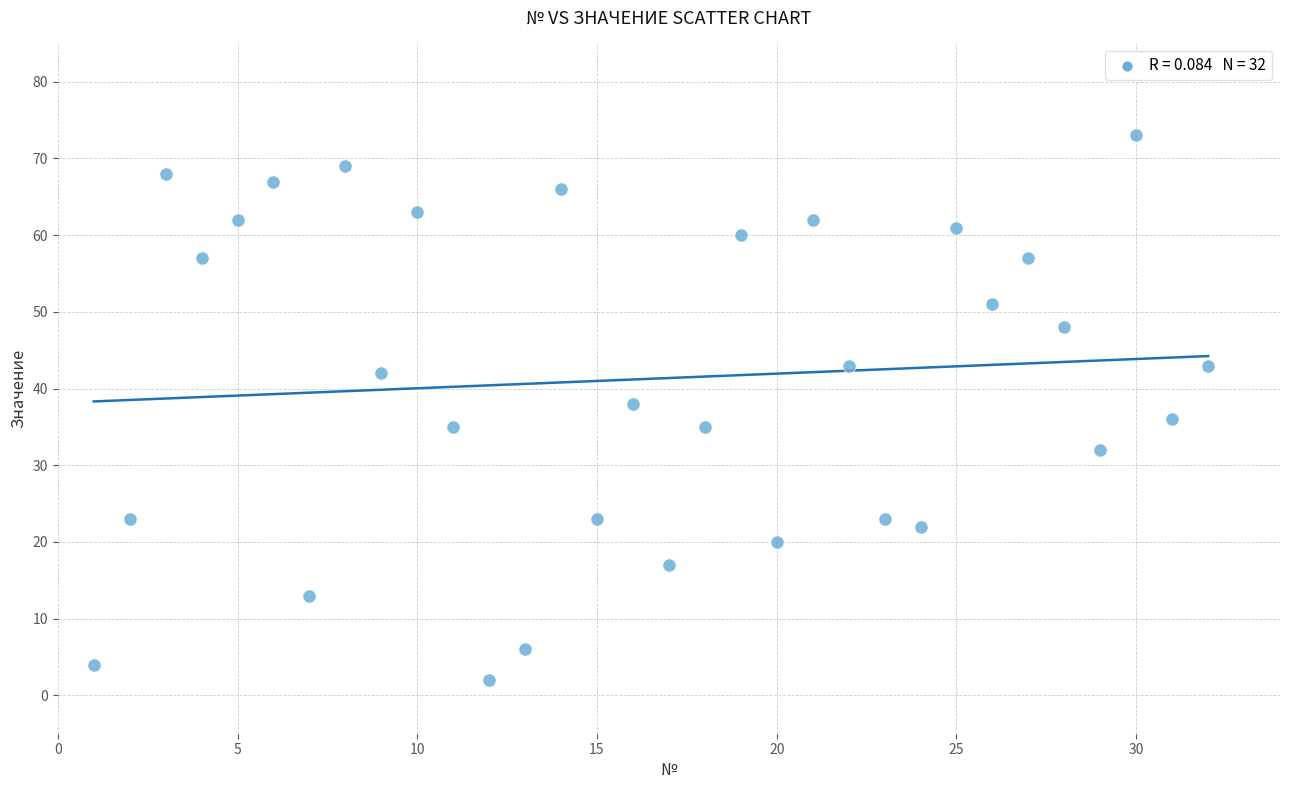

What is the range of X values (max minus min)?

31